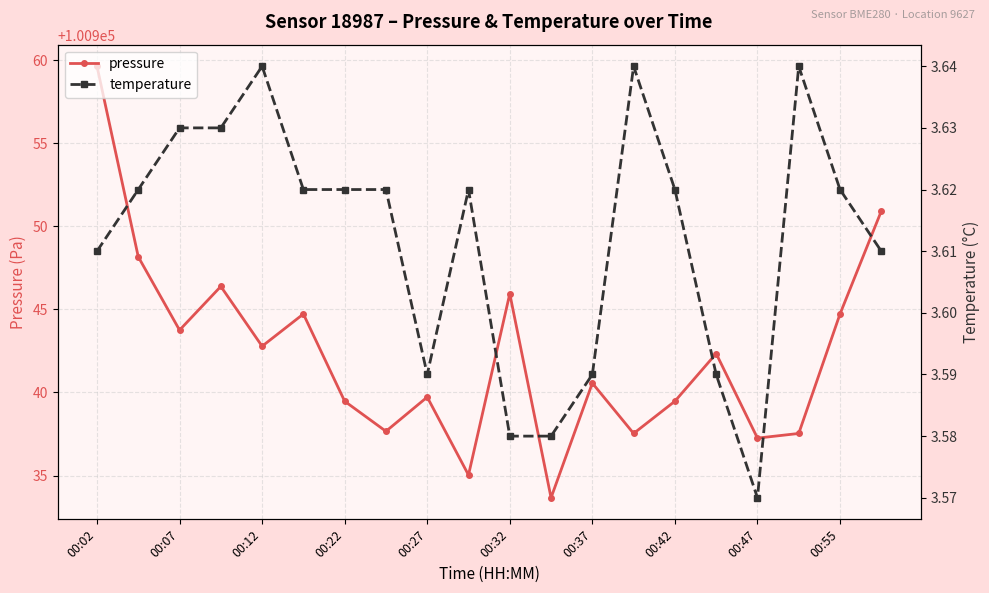

What is the highest value of the pressure series?

100959.6